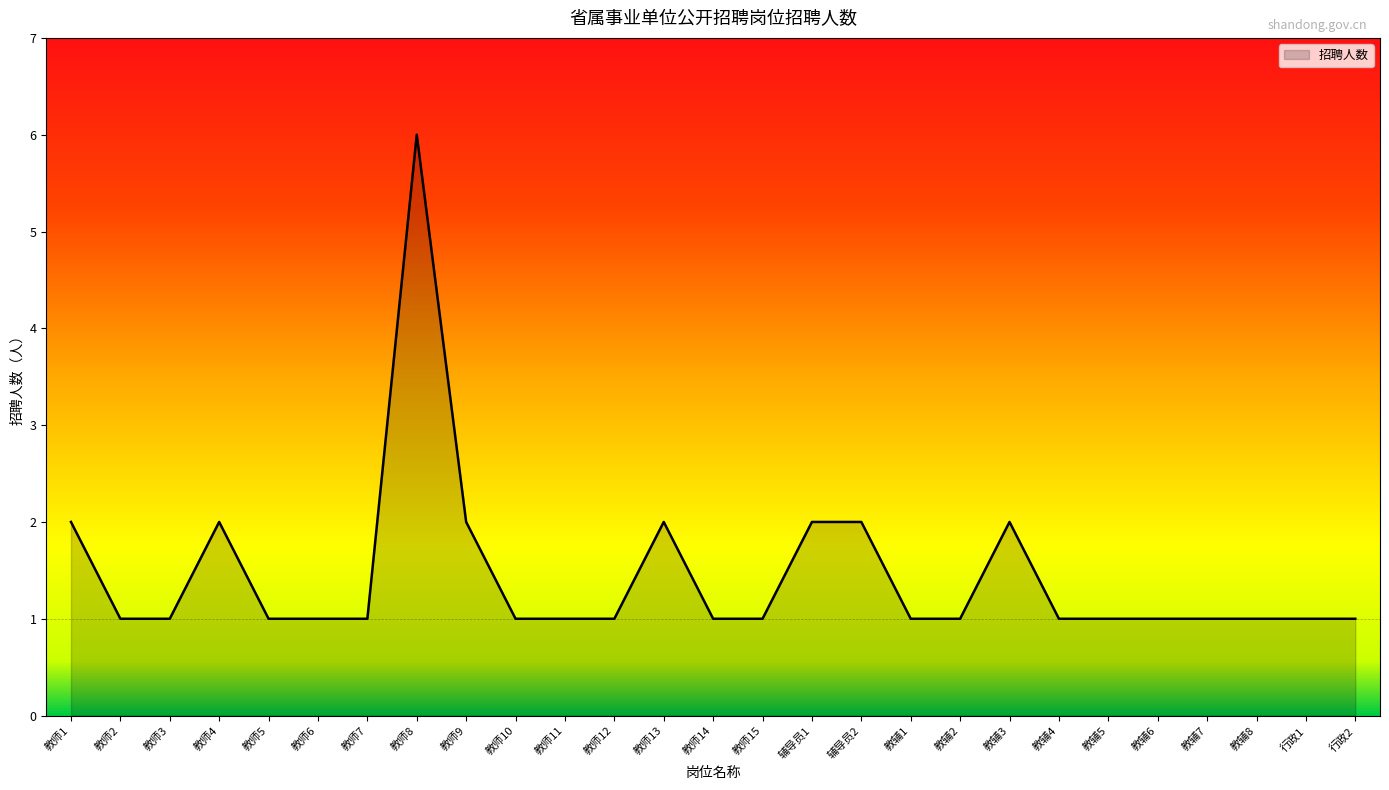

What position from the right is 教师6?

22